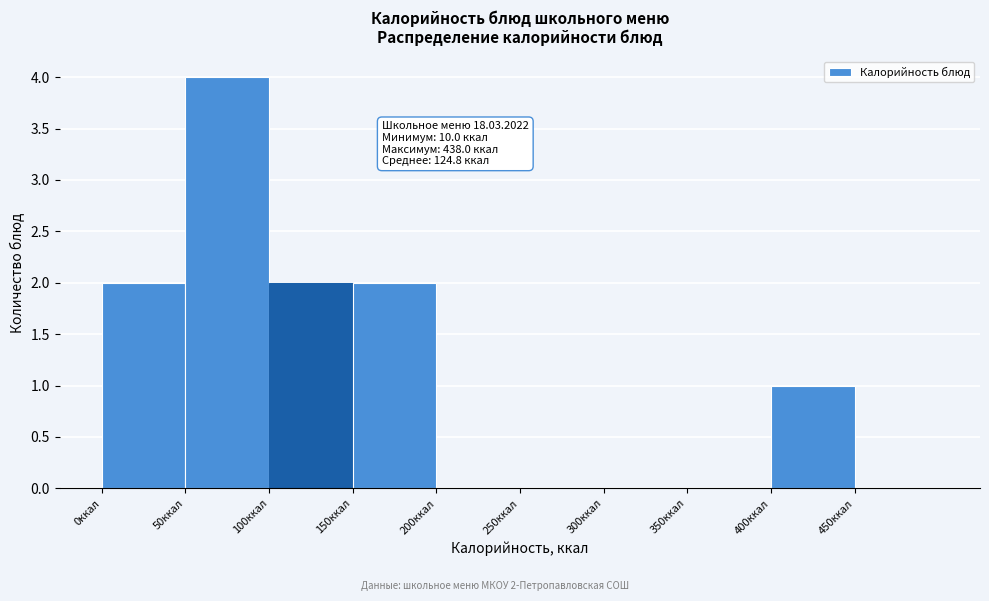

Which range on the x-axis has the tallest bar?

50 to 100